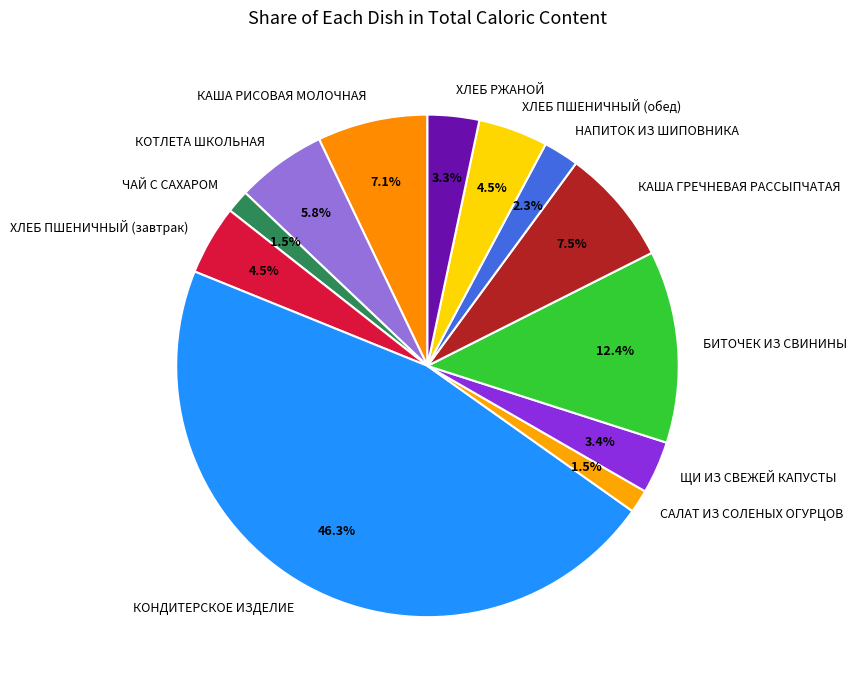

What percentage is the КАША РИСОВАЯ МОЛОЧНАЯ slice, to the nearest percent?

7%